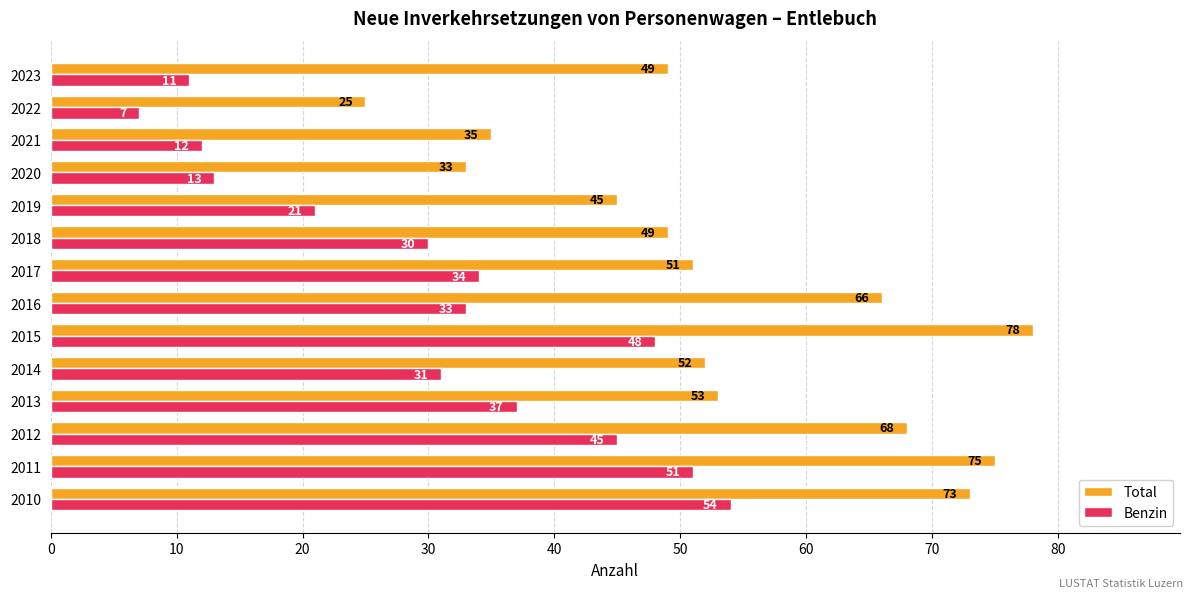

What is the difference between the Benzin values at 2018 and 2017?

4